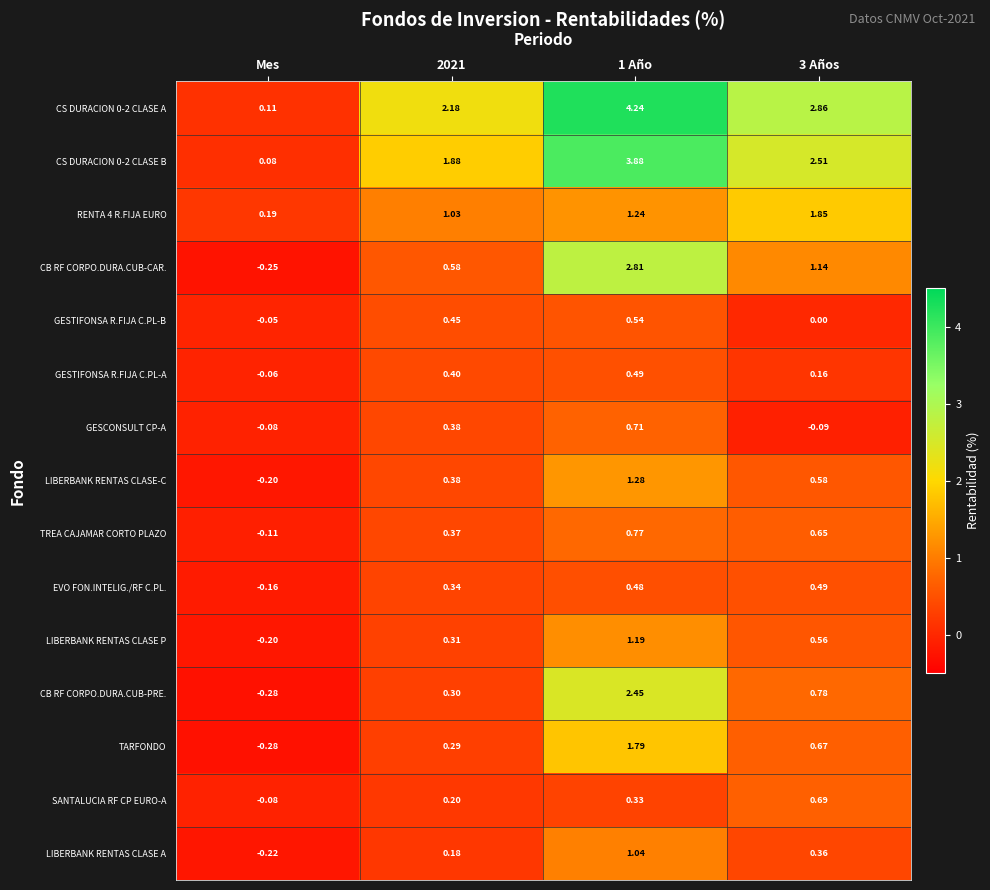

At which label does RENTA 4 R.FIJA EURO reach its minimum?

Mes